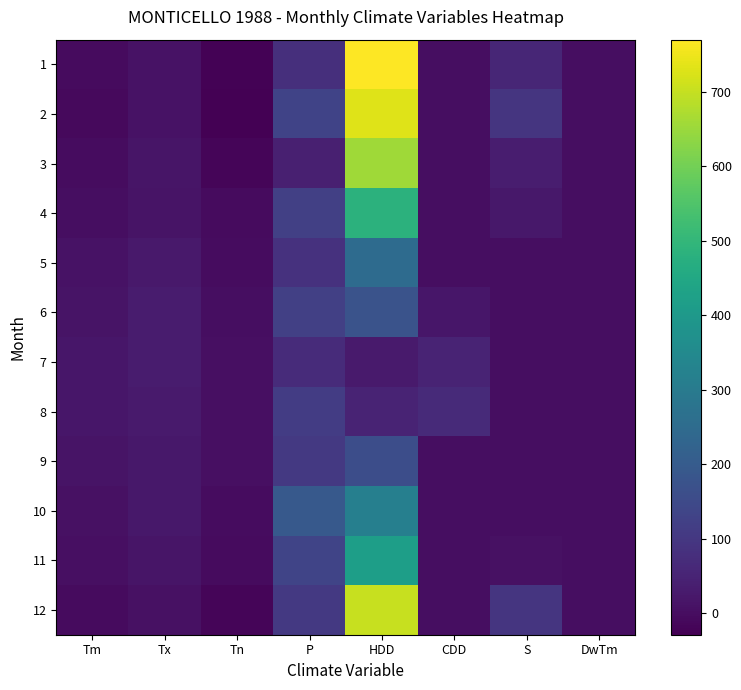

What is the spread (max minus min) of values at P?

152.6